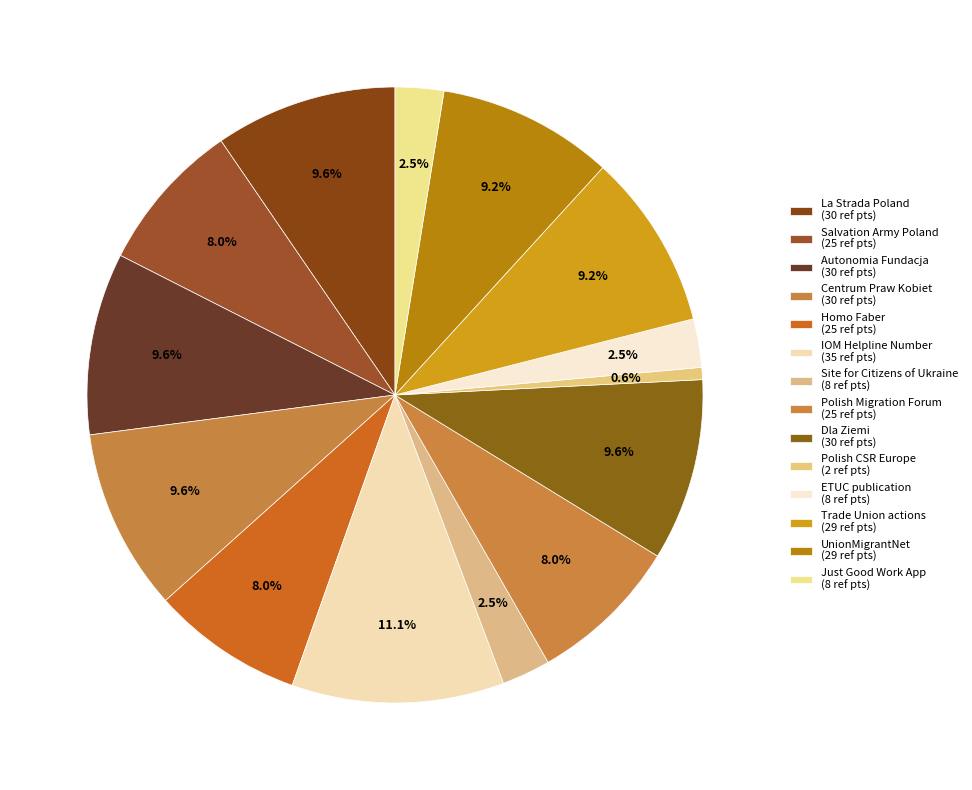

Is it true that Polish Migration Forum is 8% of the pie?

True